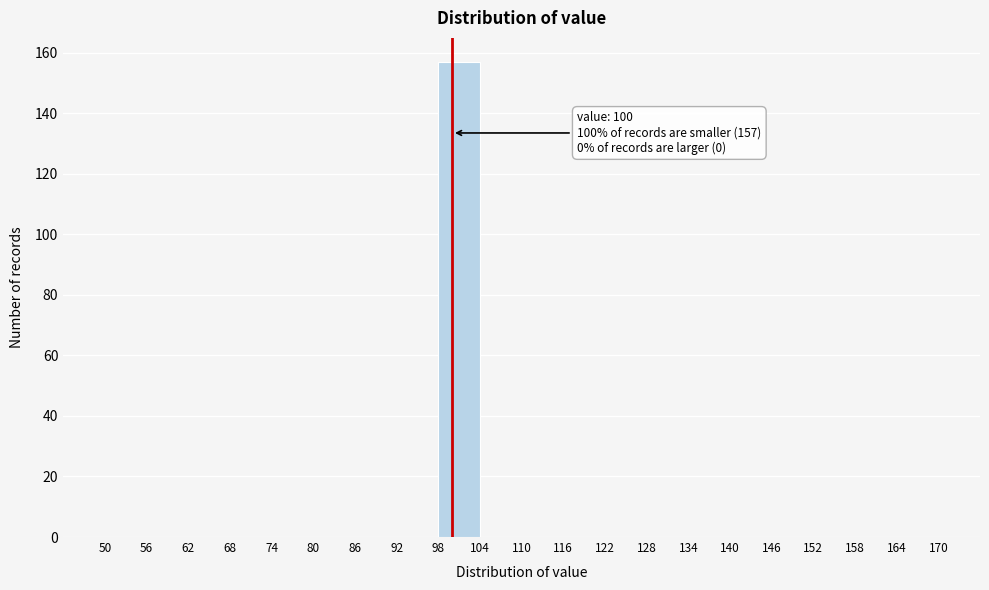

Over which range of the x-axis is the bar tallest?

98 to 104